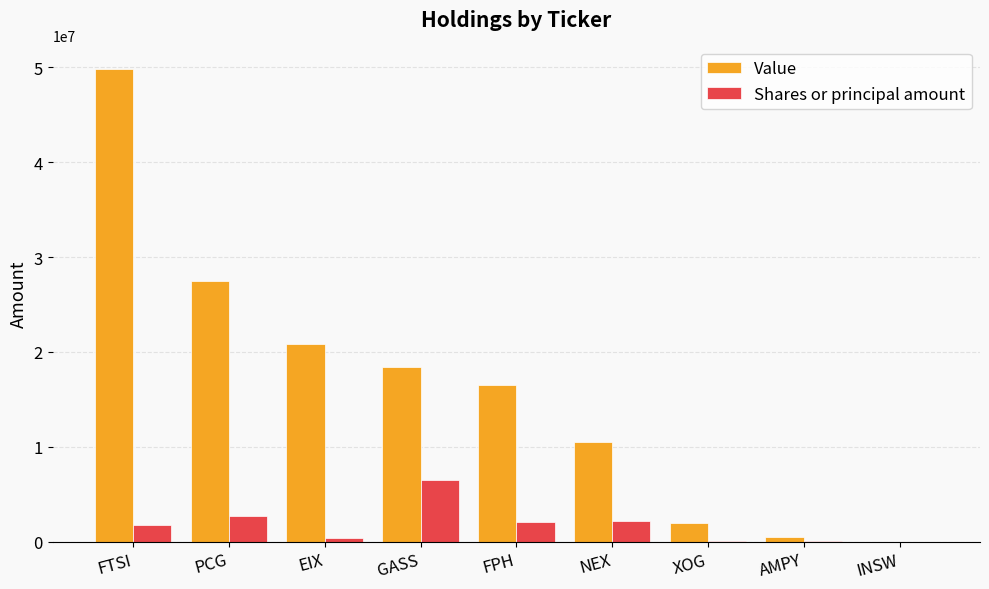

What is the total value across all series at XOG?

2057800